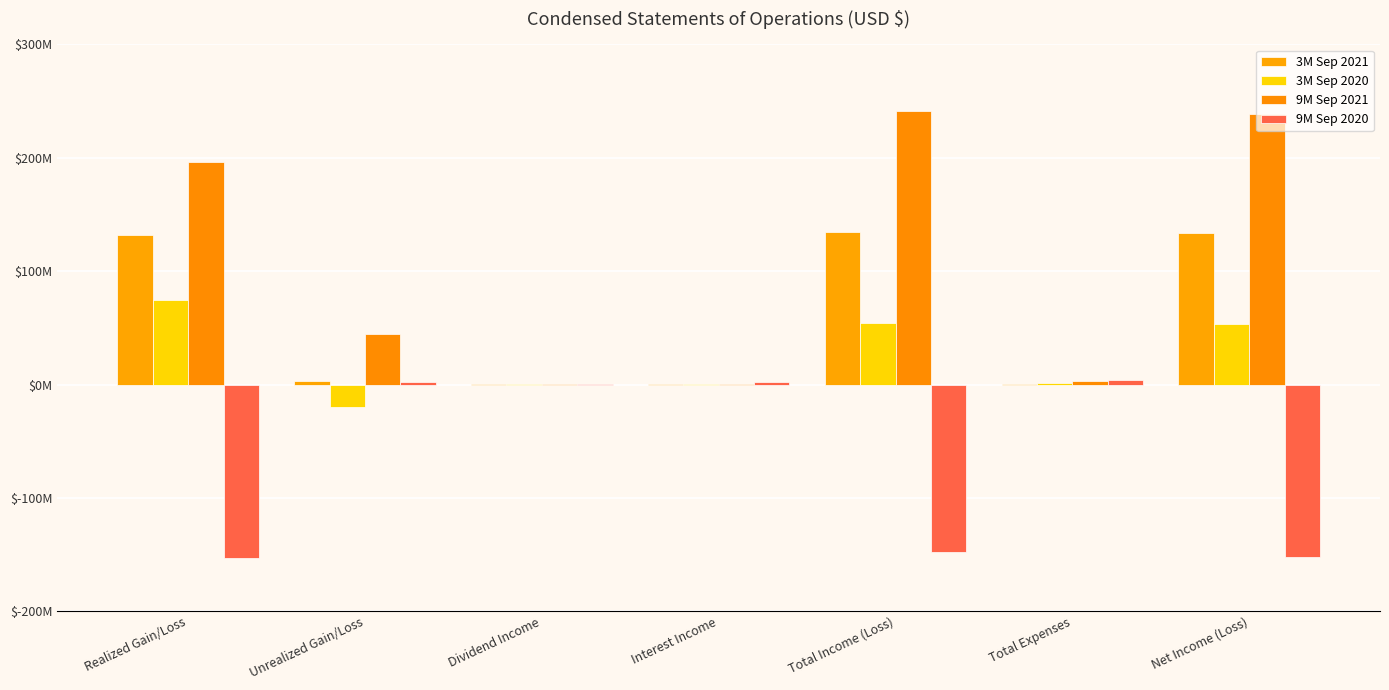

What is the maximum value shown in the chart?

241199243